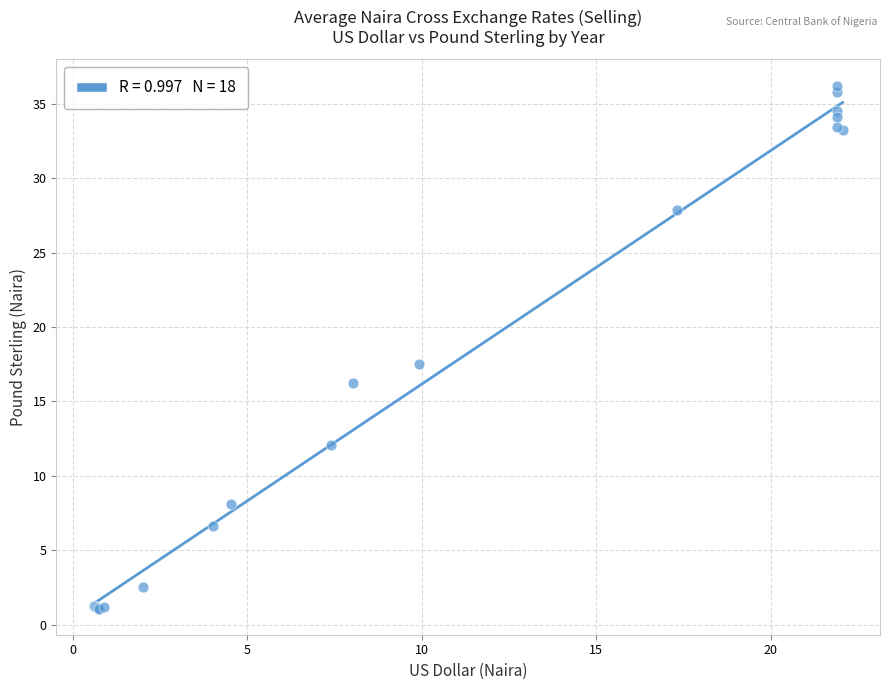

What Y value in the scatter plot is closest to 18?

17.5